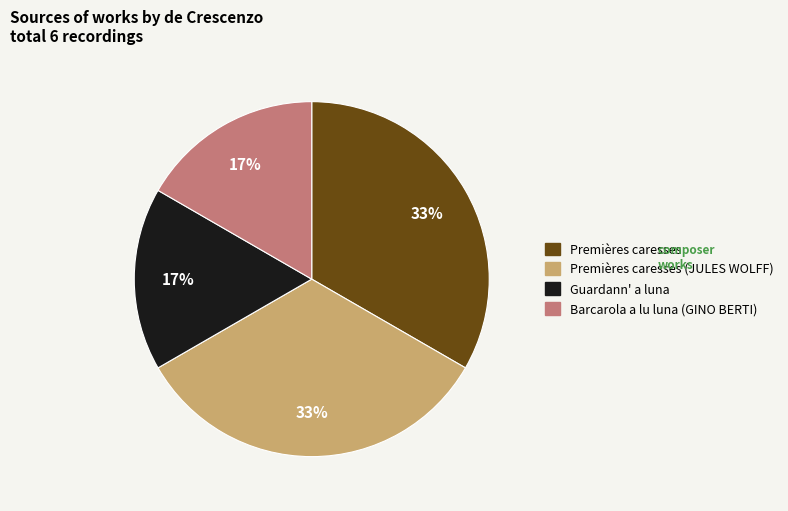

Is there any slice that represents more than half of the pie?

No